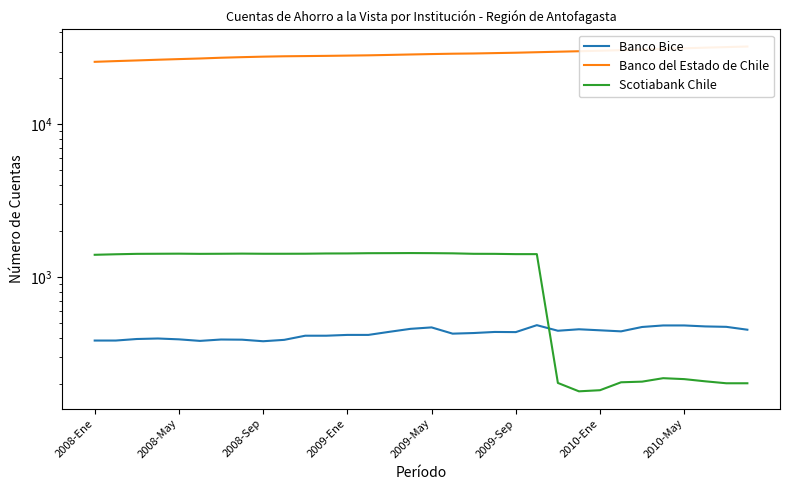

List the series in order of their peak value, lowest first.

Banco Bice, Scotiabank Chile, Banco del Estado de Chile